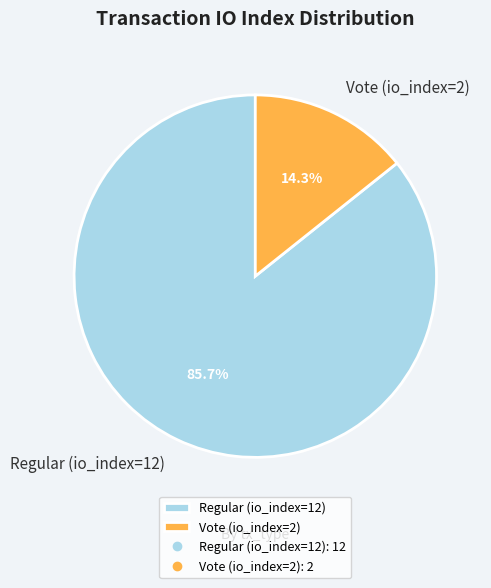

To the nearest percent, what is the difference between the largest and smallest slice percentages?

71%